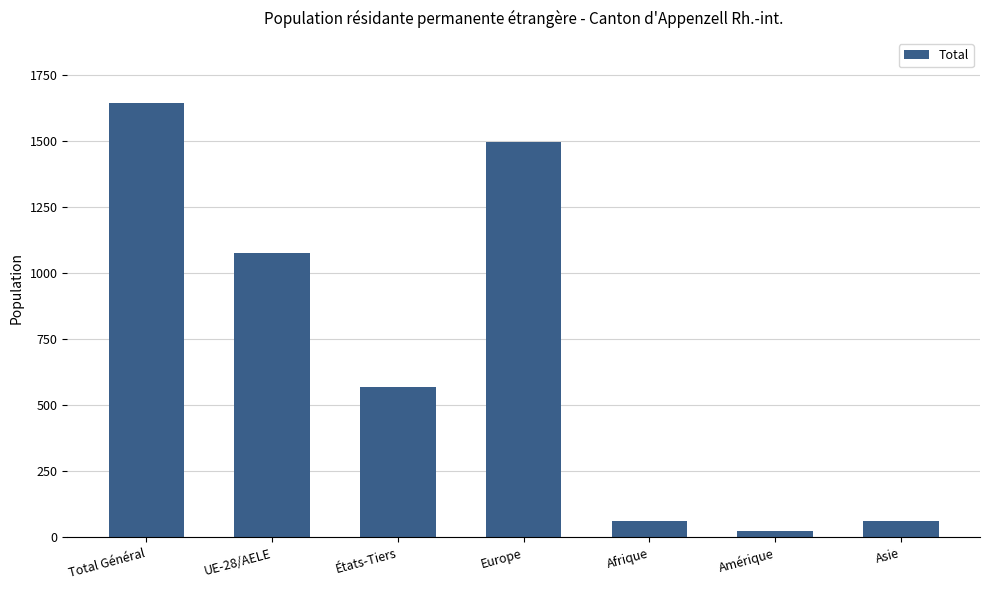

At which label is the value closest to 833?

UE-28/AELE